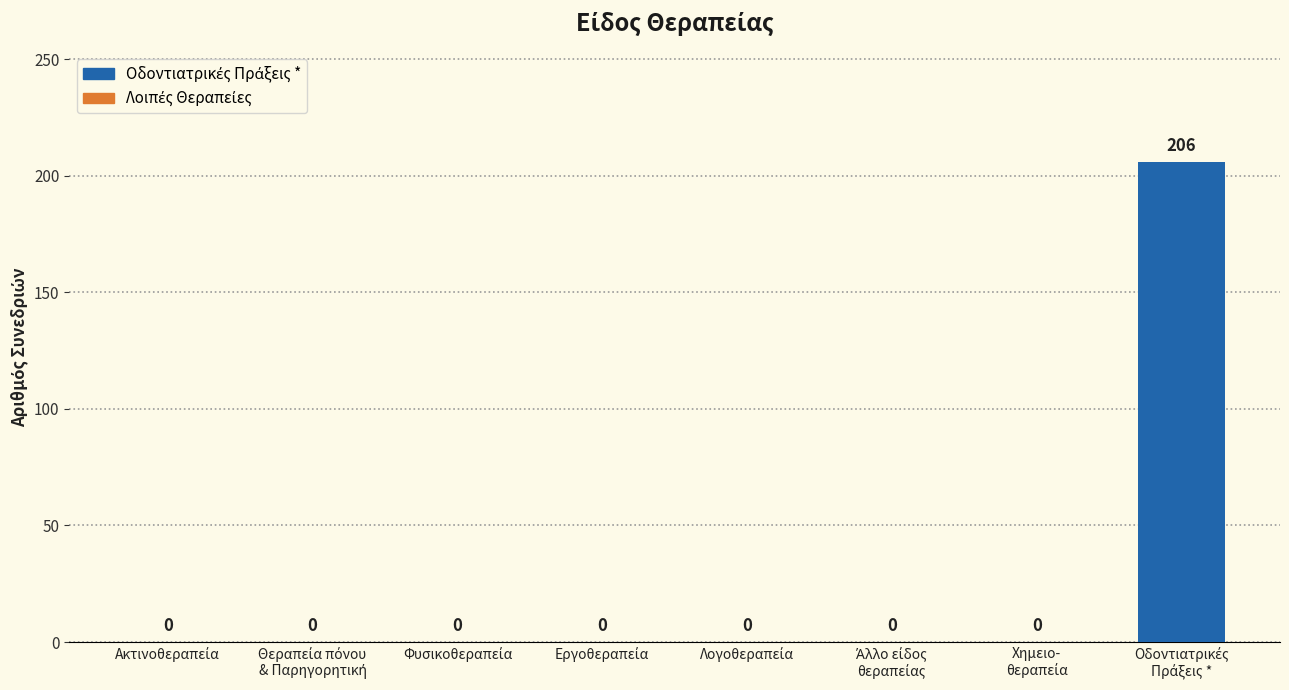

What is the sum of all values?

206